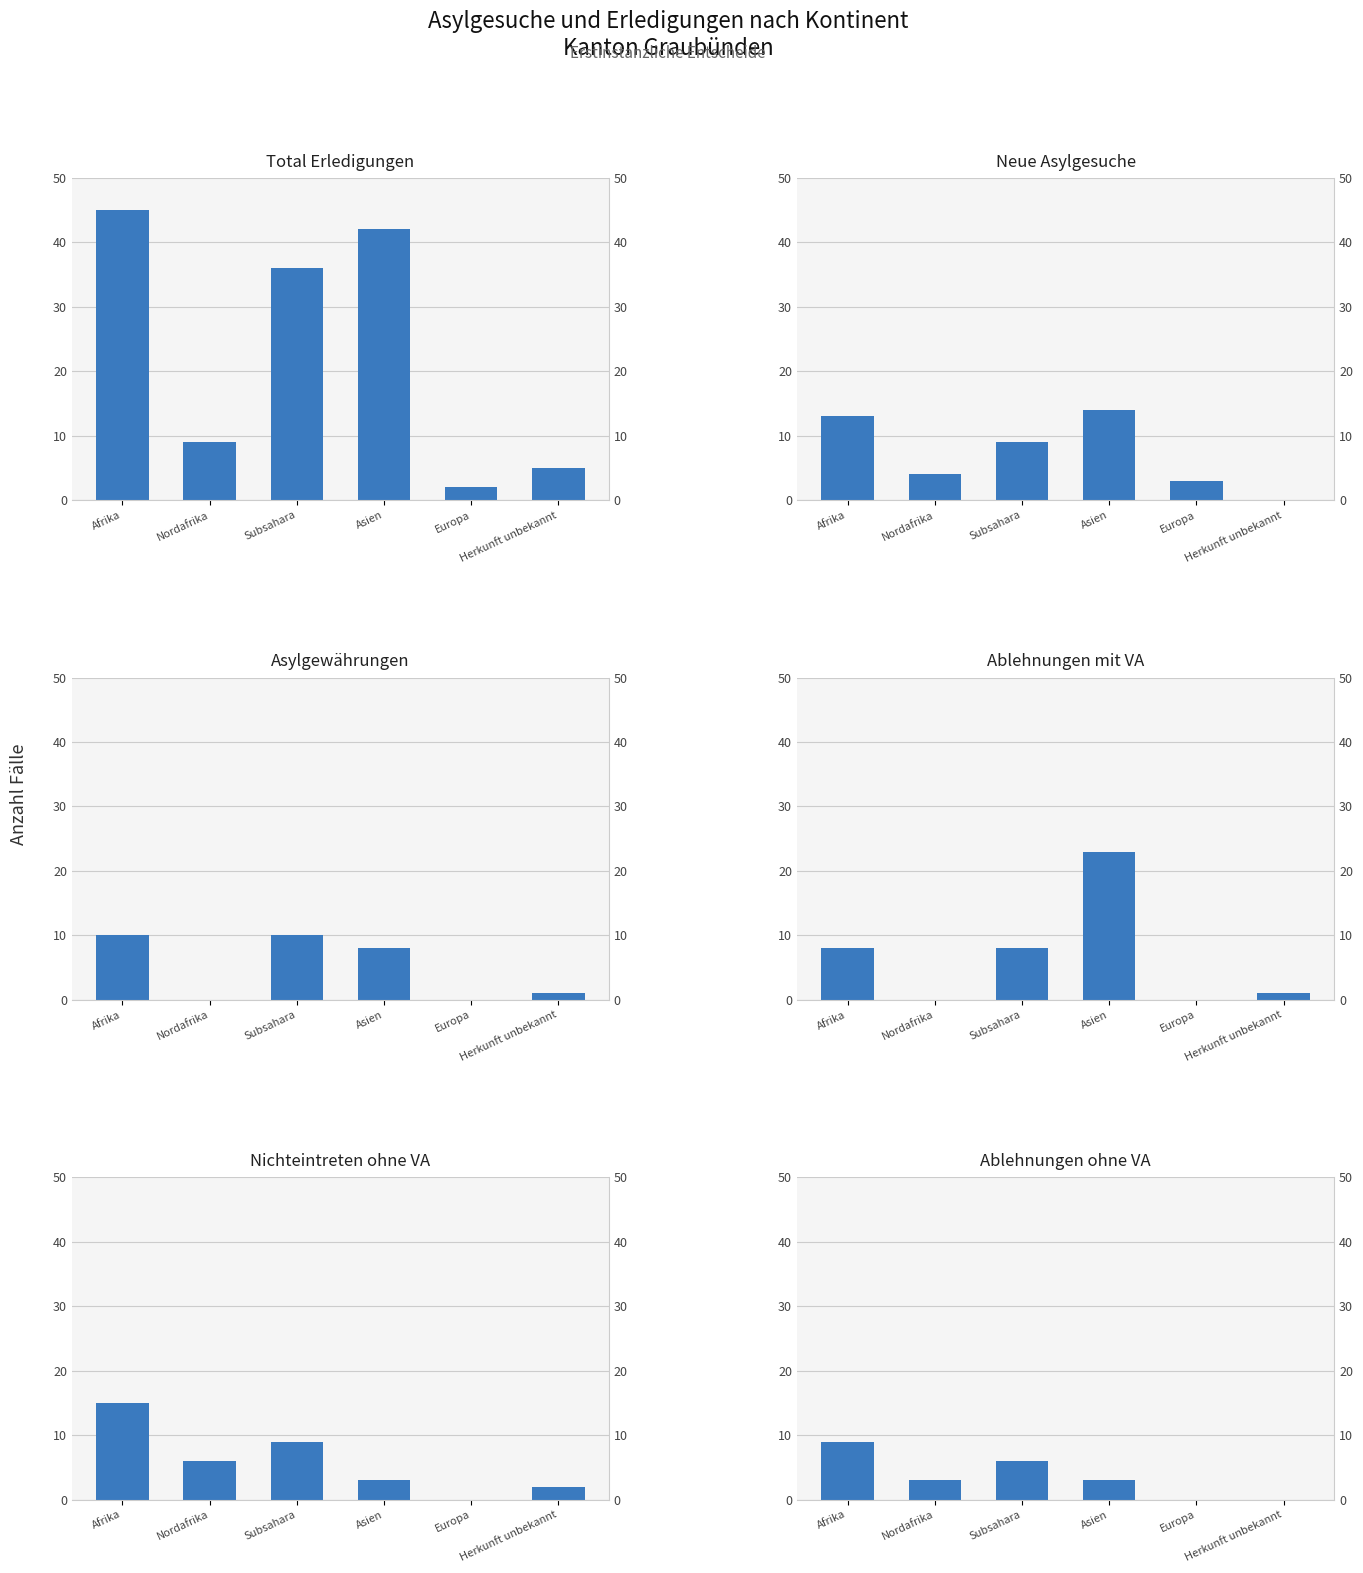

What is the average value of the Asylgewährungen series?

5